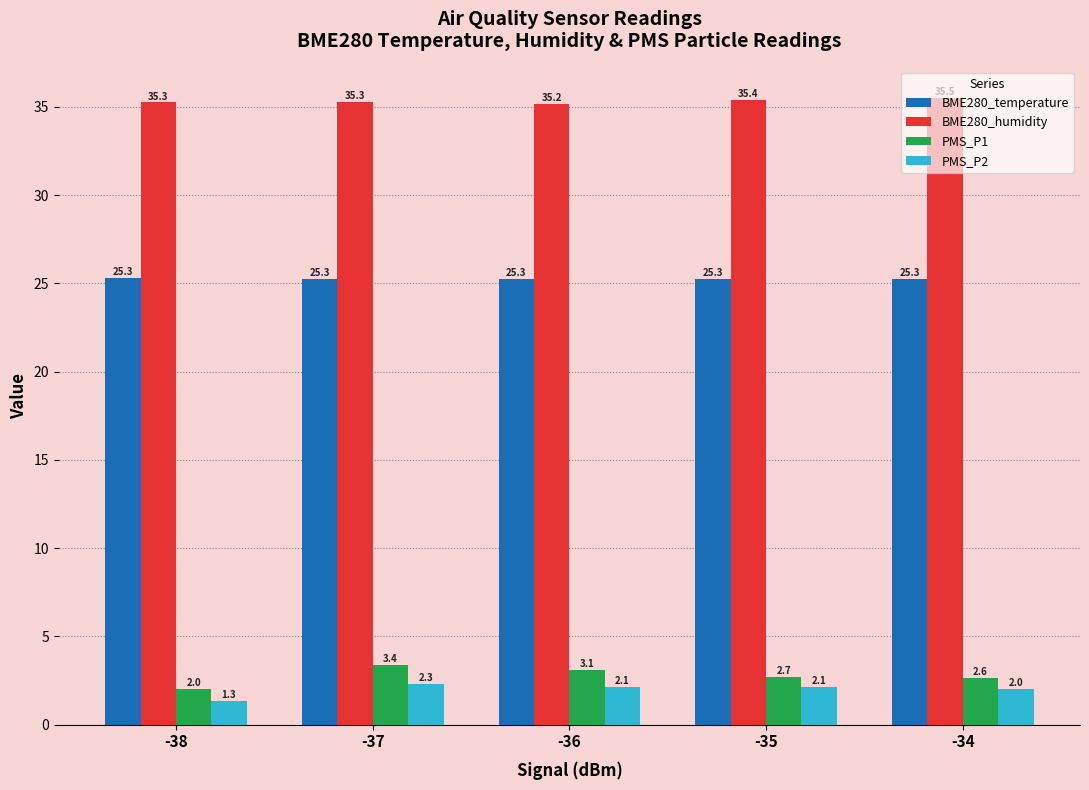

What is the difference between the PMS_P2 values at -35 and -37?

0.2